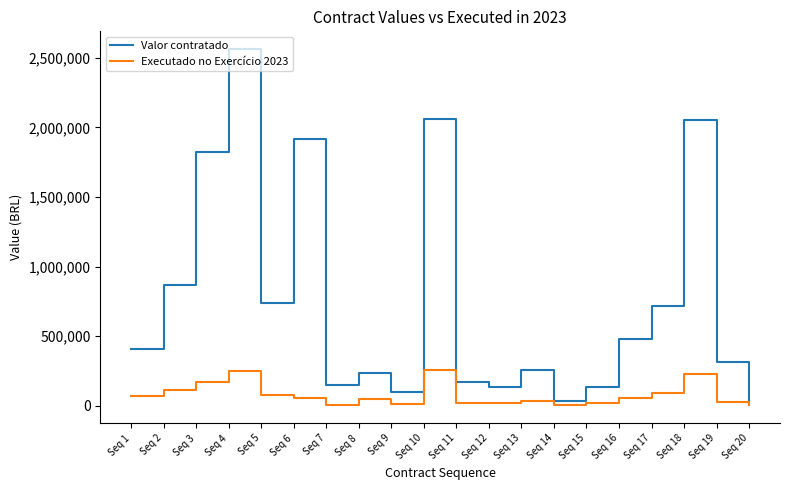

Is the value of Executado no Exercício 2023 at Seq 7 greater than the value of Valor contratado at Seq 17?

No